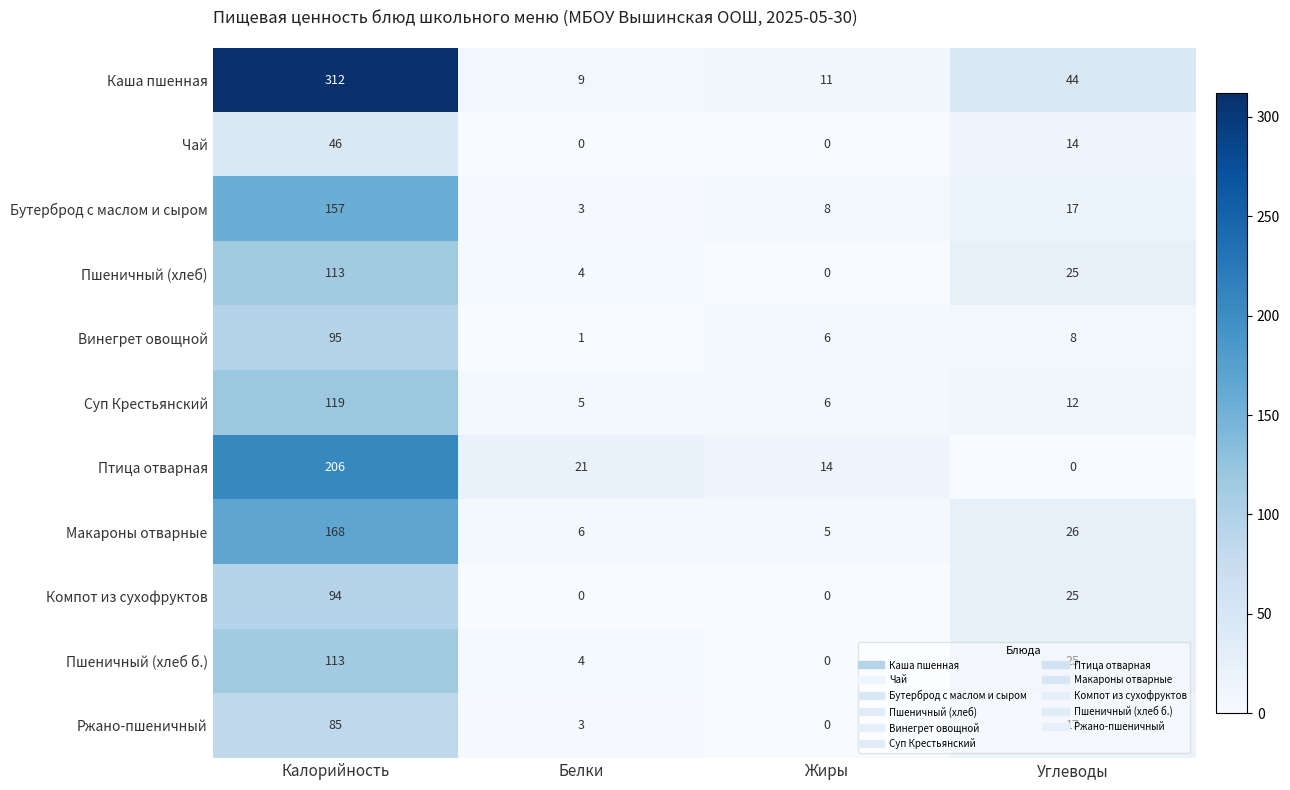

What is the difference between the maximum and minimum values in the Каша пшенная series?

303